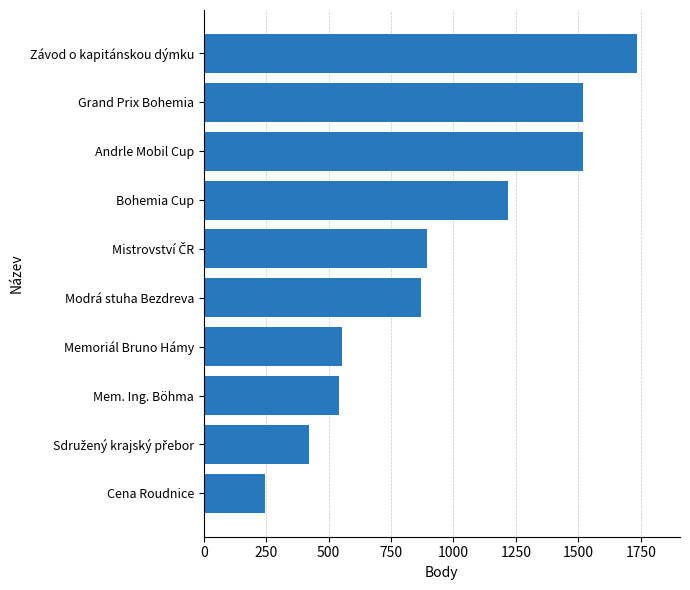

How many series are shown in this chart?

1